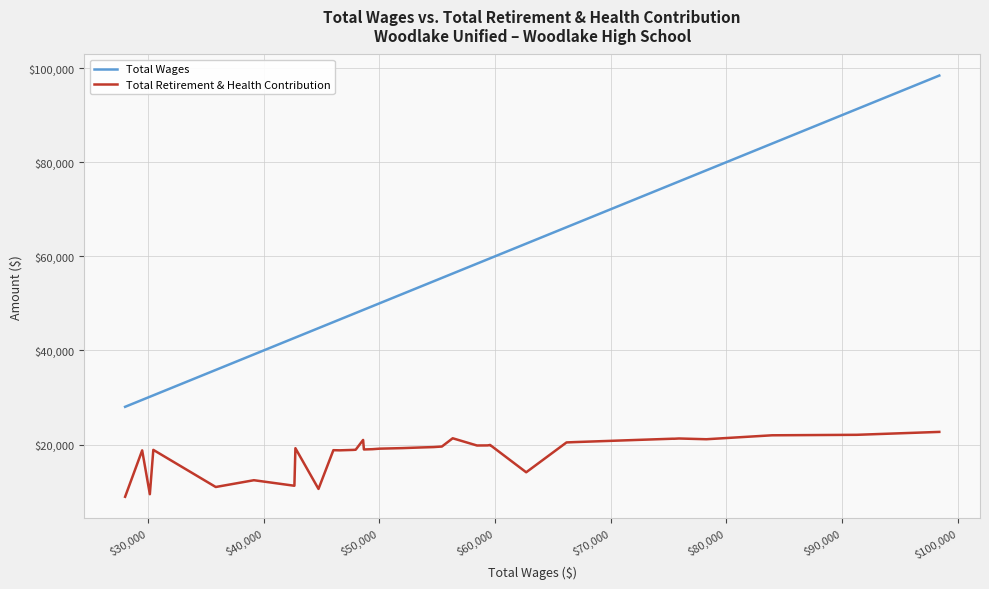

How many distinct data groups are displayed?

2